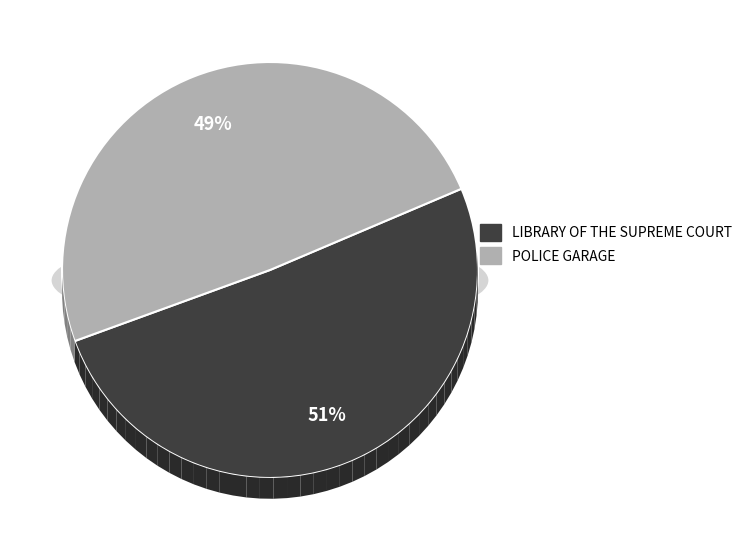

To the nearest percent, what is the difference between the largest and smallest slice percentages?

2%